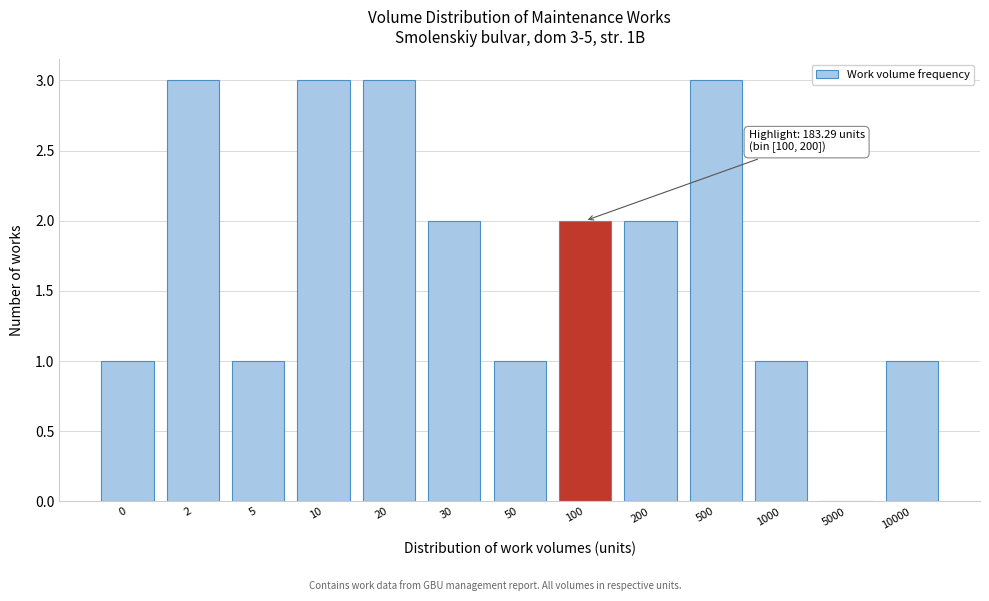

Reading right to left, what are all the values shown in this chart?

10000=1	5000=0	1000=1	500=3	200=2	100=2	50=1	30=2	20=3	10=3	5=1	2=3	0=1